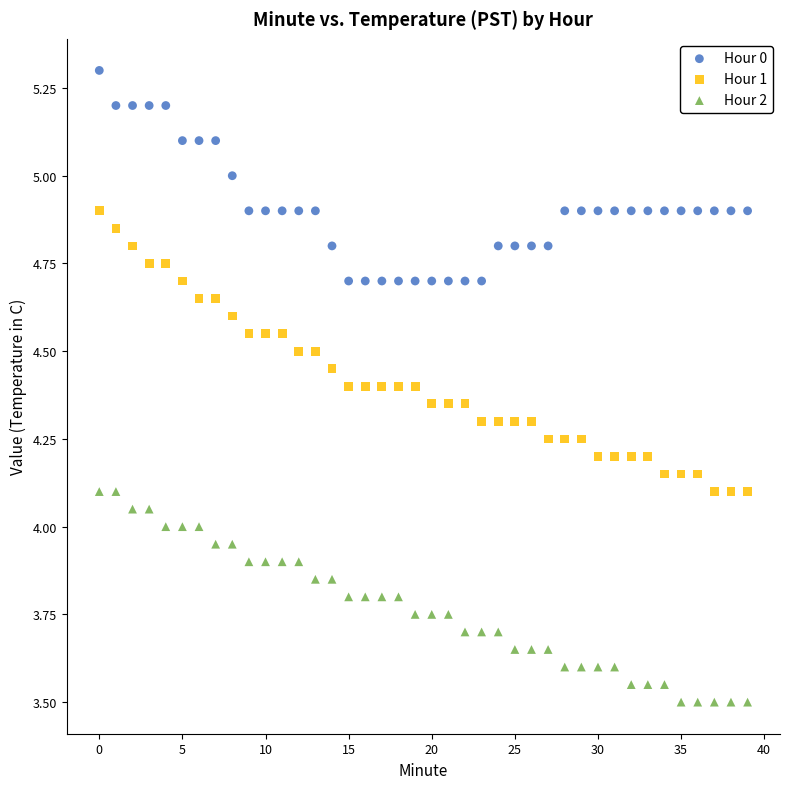

Across all data points, what is the range of Y values (max minus min)?

1.8